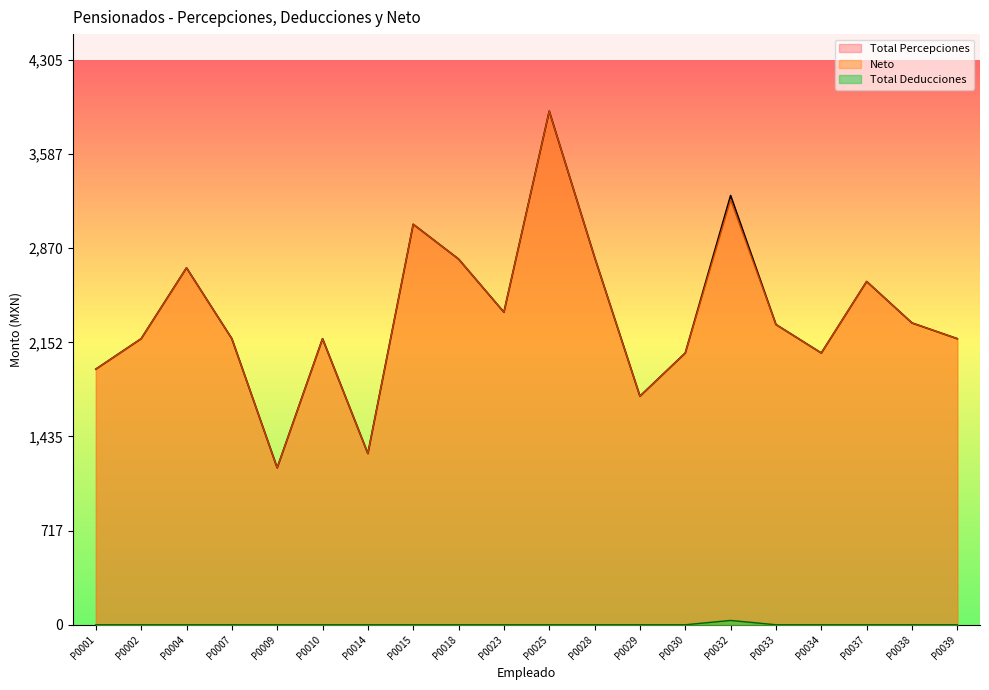

True or false: Neto and Total Percepciones intersect in this chart.

False